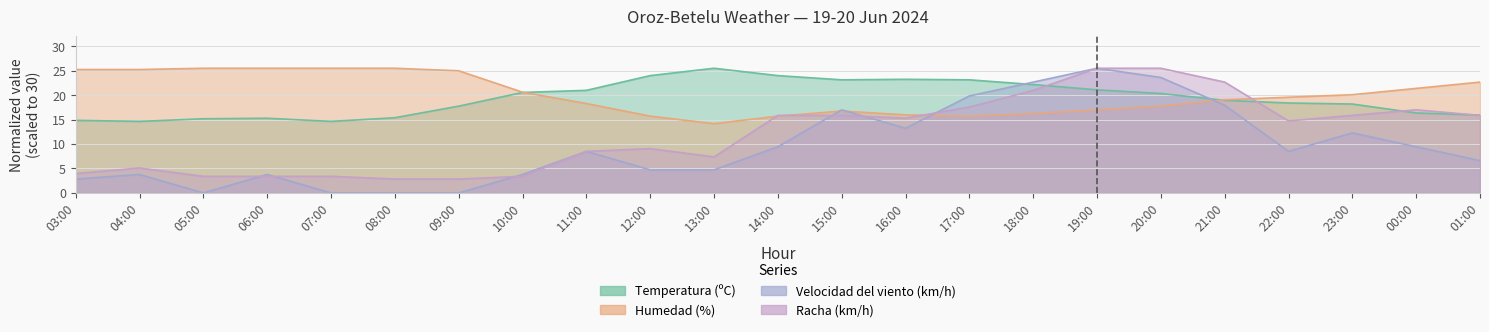

The Velocidad del viento (km/h) series shows 0.0 at 07:00. True or false?

True